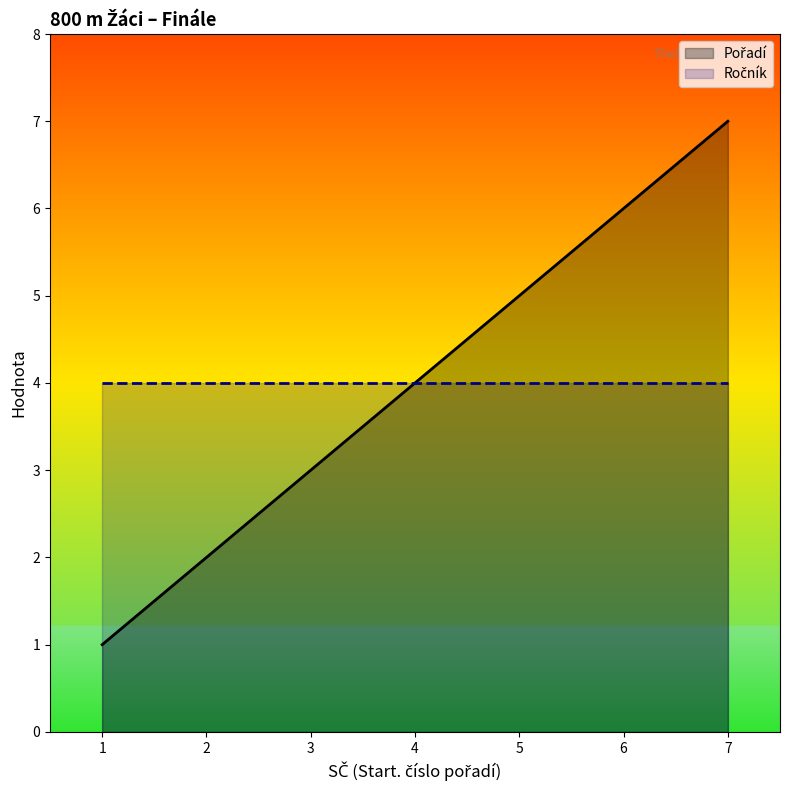

What is the value of the 5th point from the left?

5